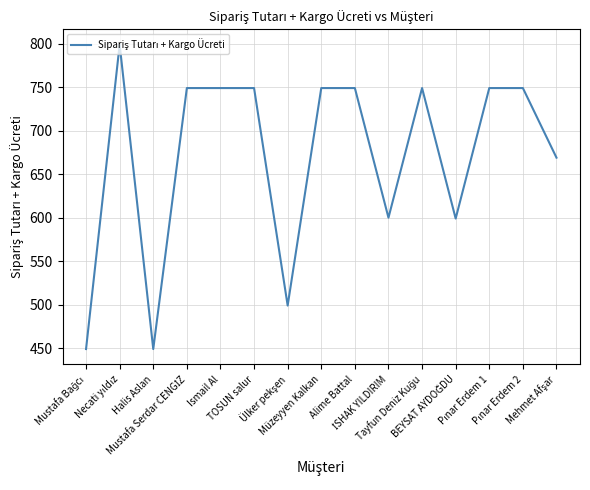

What is the average value?

670